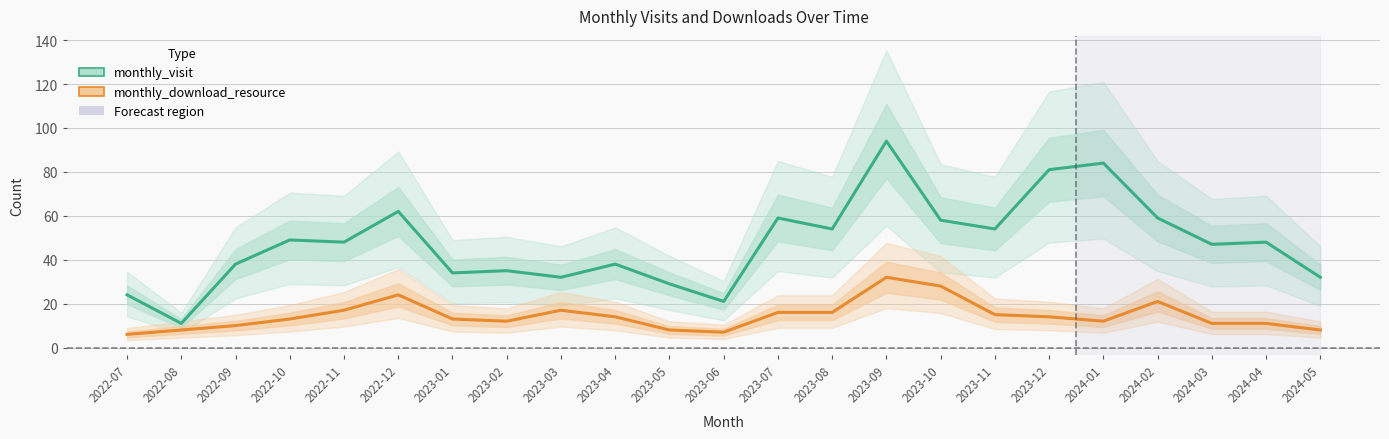

The monthly_visit series shows 81 at 2023-10. True or false?

False